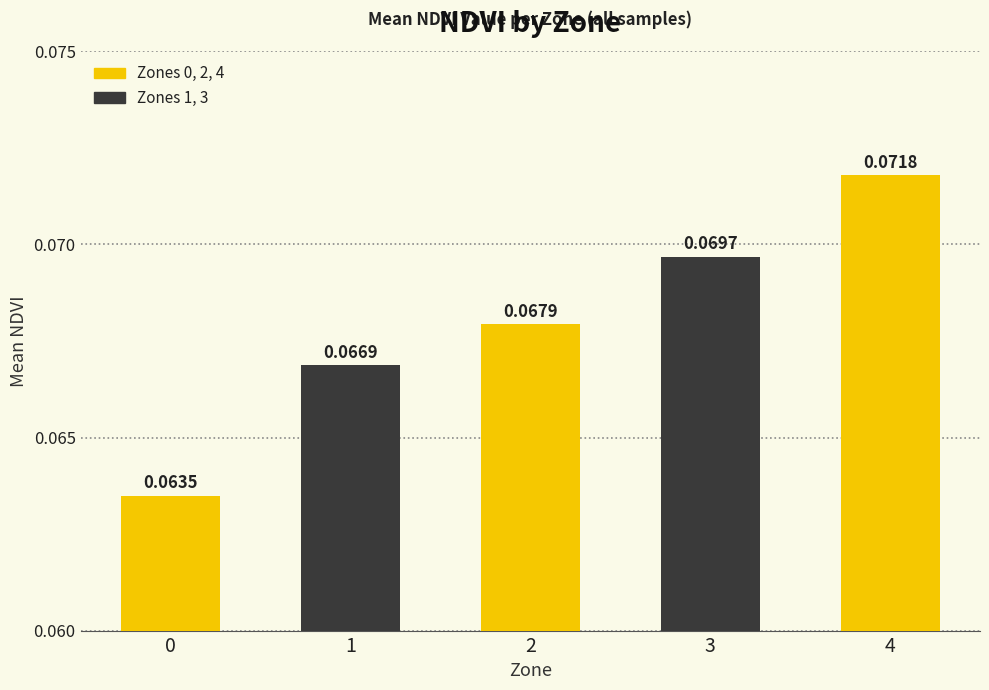

List the labels in order of value, smallest first.

0, 1, 2, 3, 4